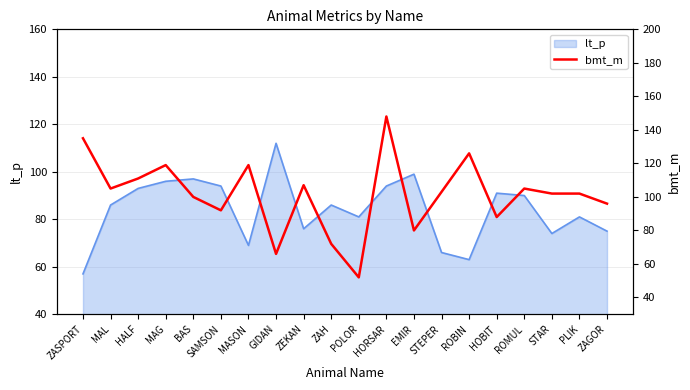

What is the label of the 18th point from the right?

HALF